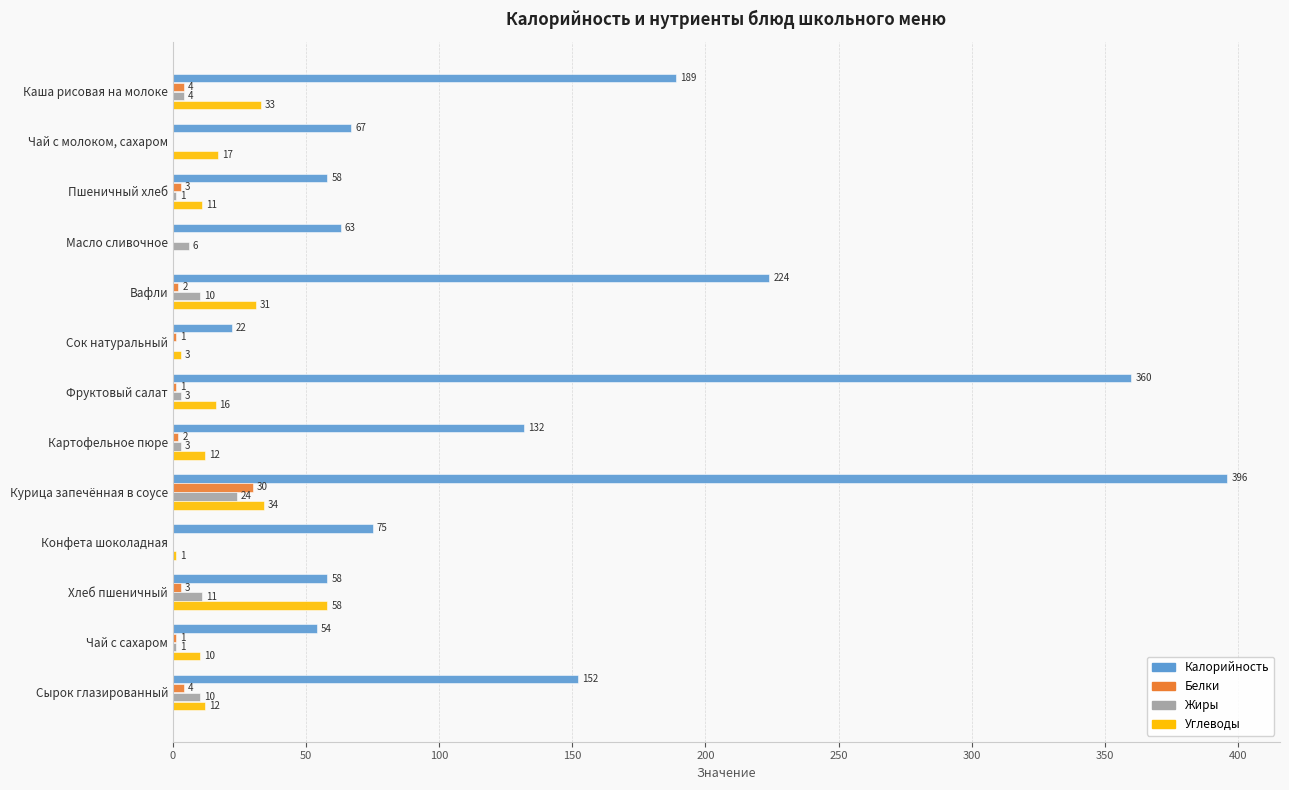

How many distinct data groups are displayed?

4